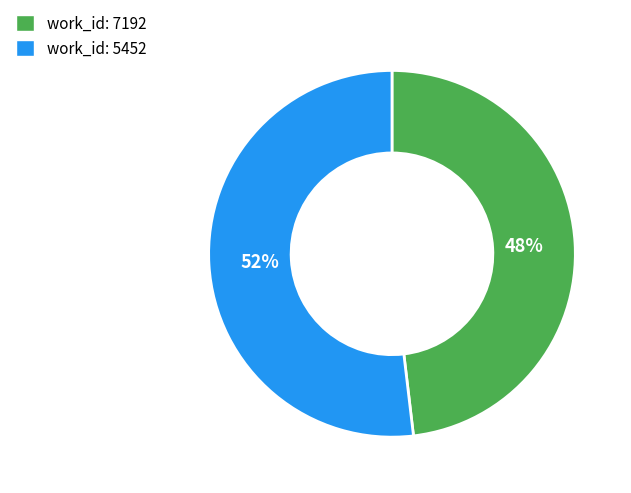

Which slice represents more than half of the pie?

work_id: 5452